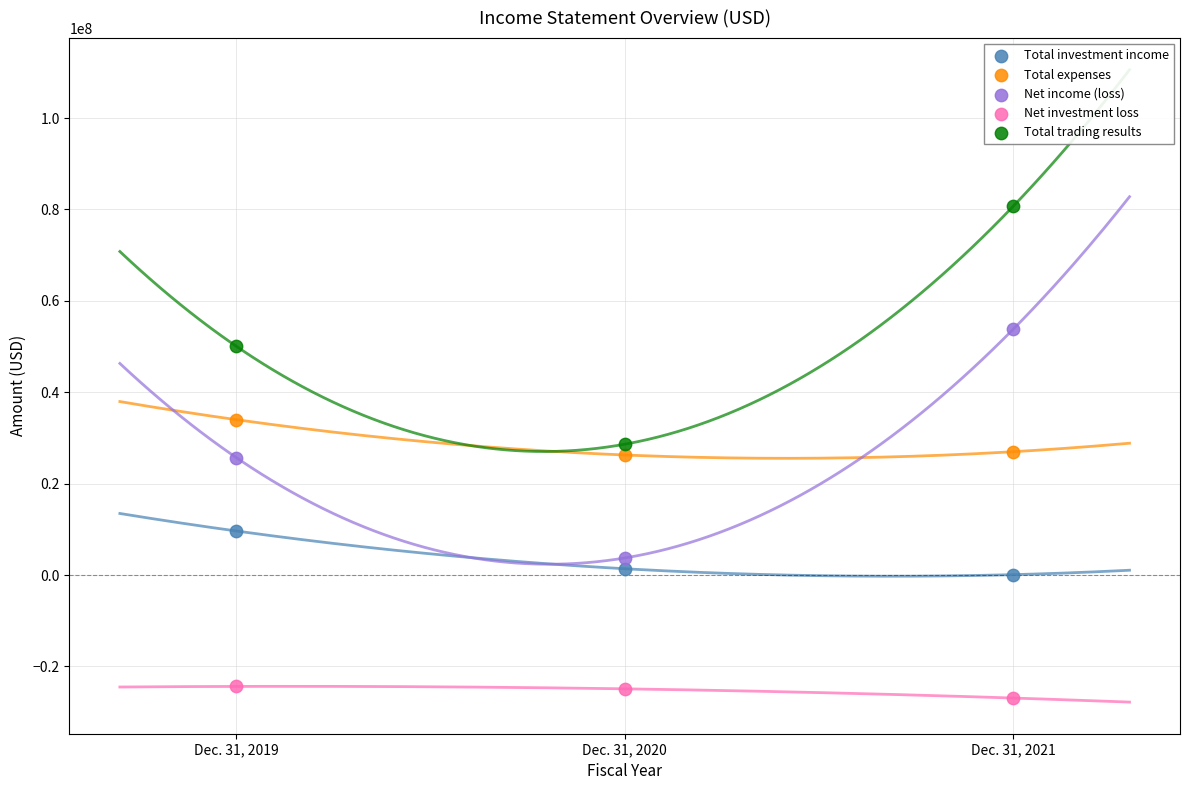

Which series reaches the maximum Y coordinate?

Total trading results